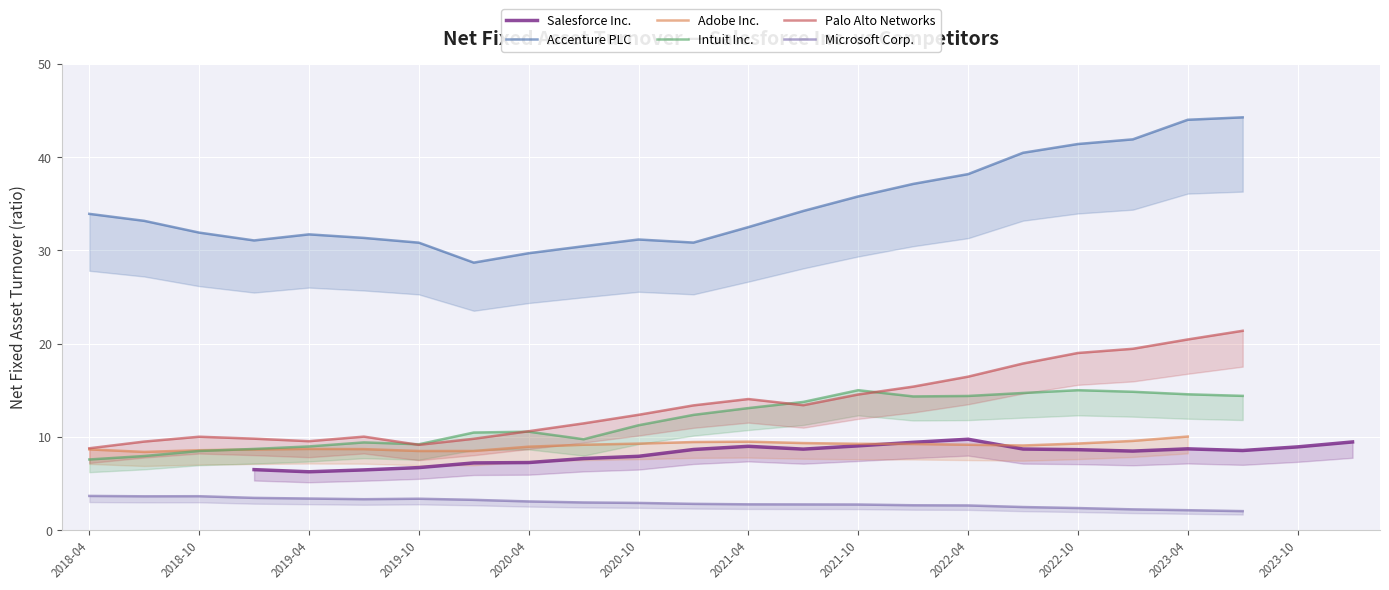

Which series has the largest range (max minus min)?

Accenture PLC